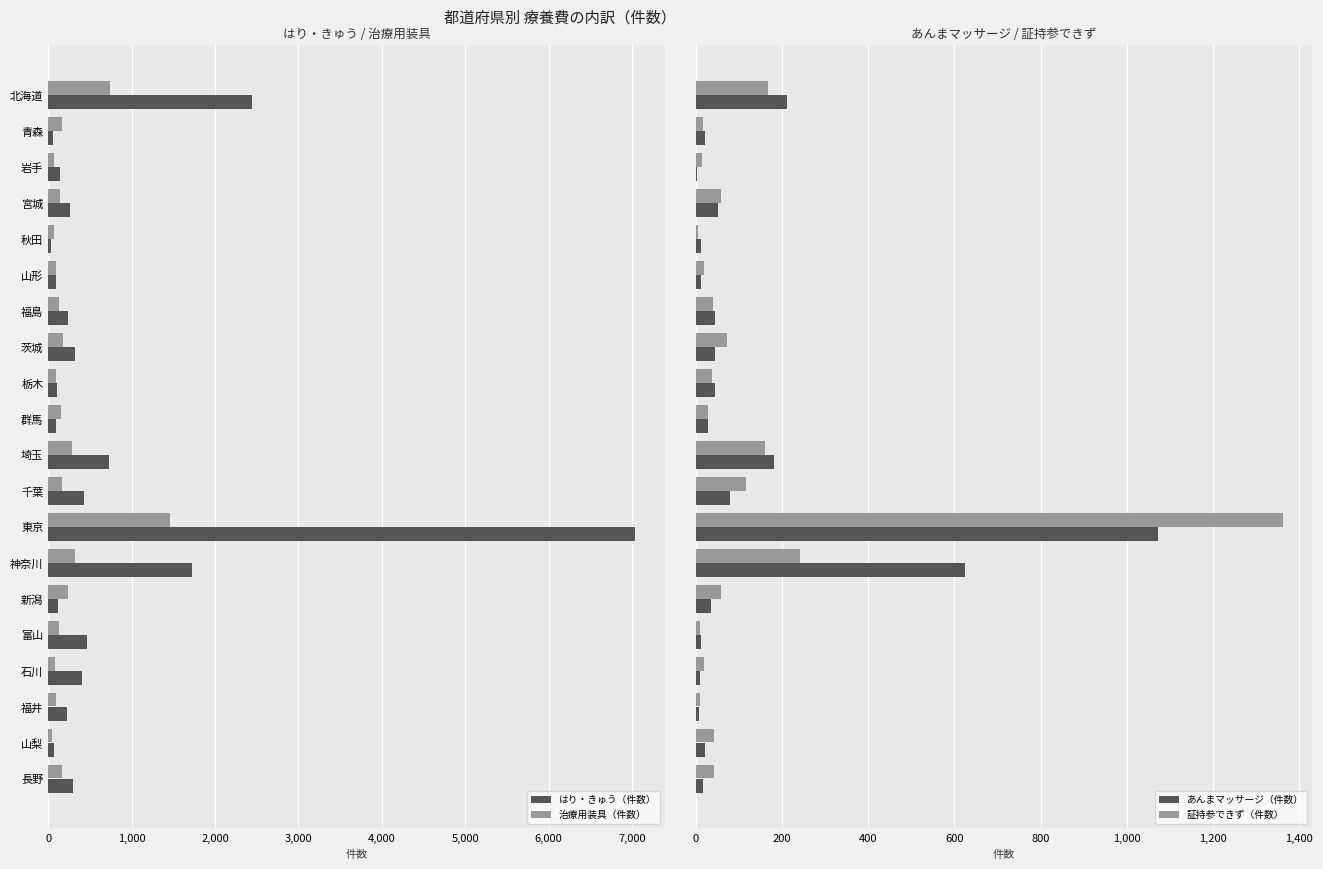

Is the value of はり・きゅう（件数） at 北海道 greater than the value of 治療用装具（件数） at 埼玉?

Yes